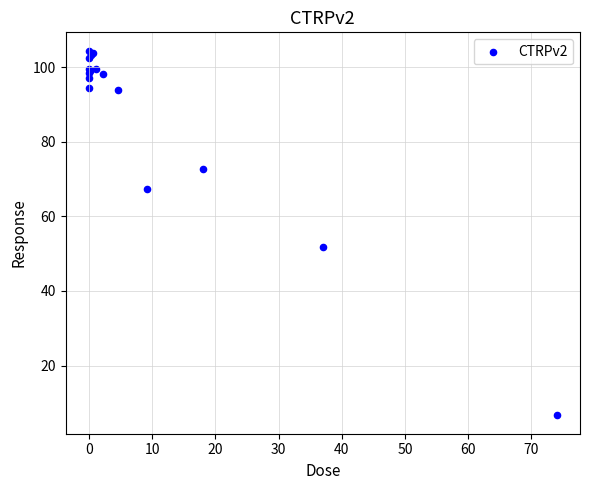

What Y value in the scatter plot is closest to 55?

51.8